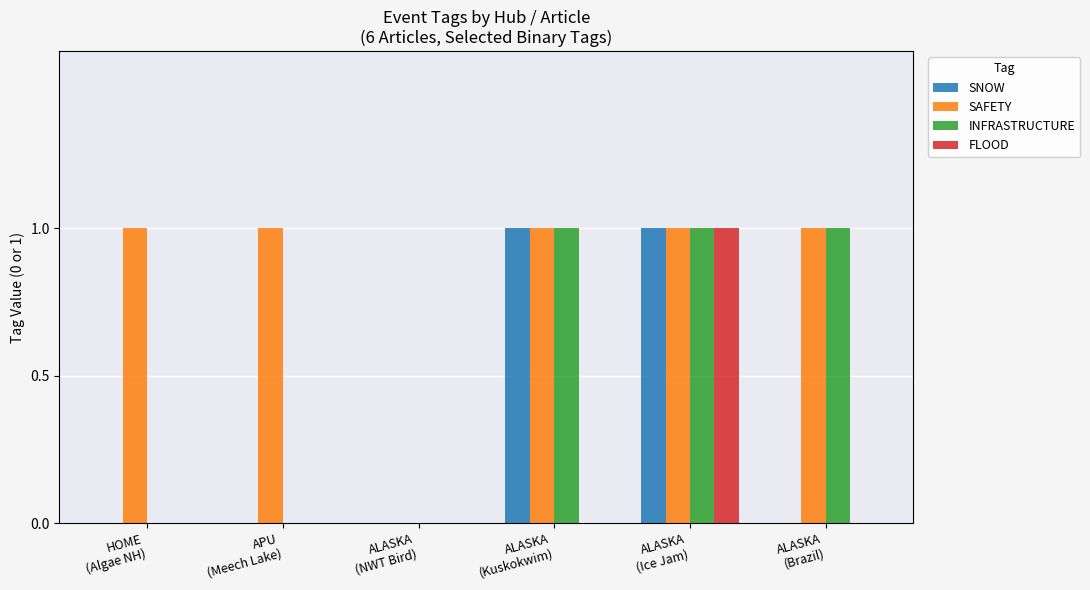

Which series has the largest total across all categories?

SAFETY